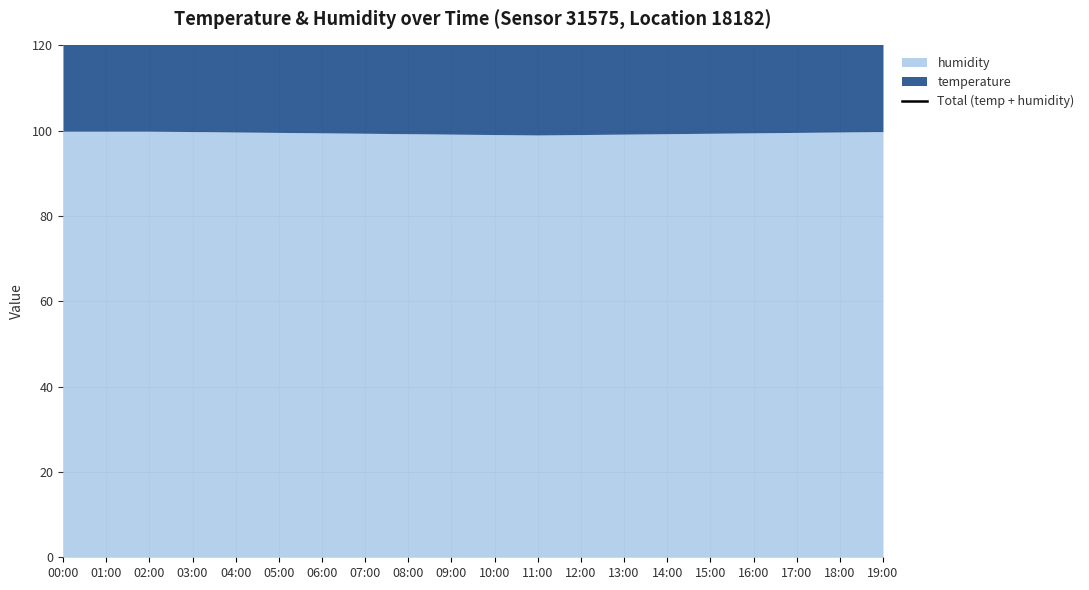

Which category has the lowest value across all series?

00:00